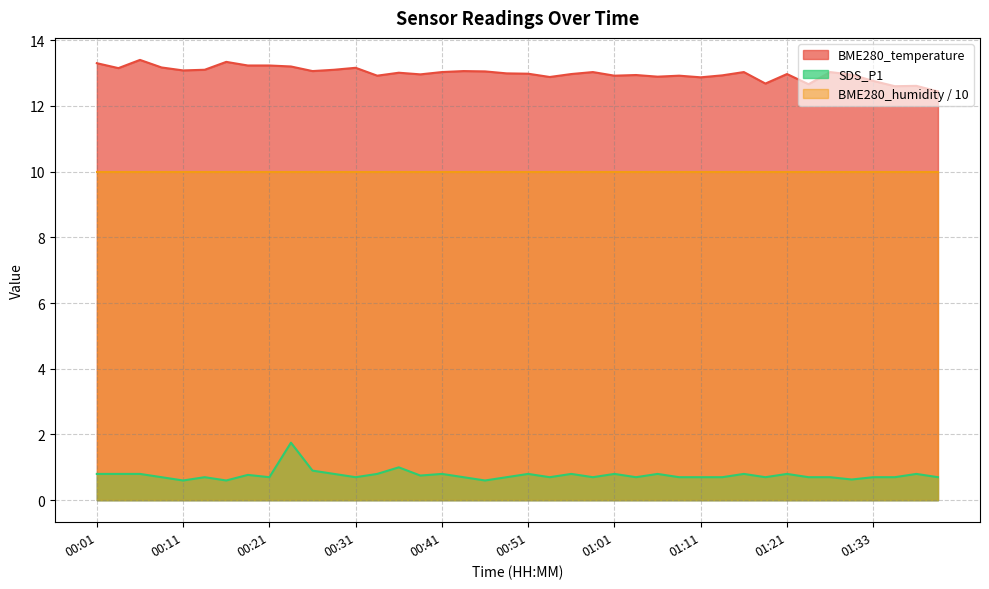

True or false: SDS_P1 and BME280_temperature intersect in this chart.

False